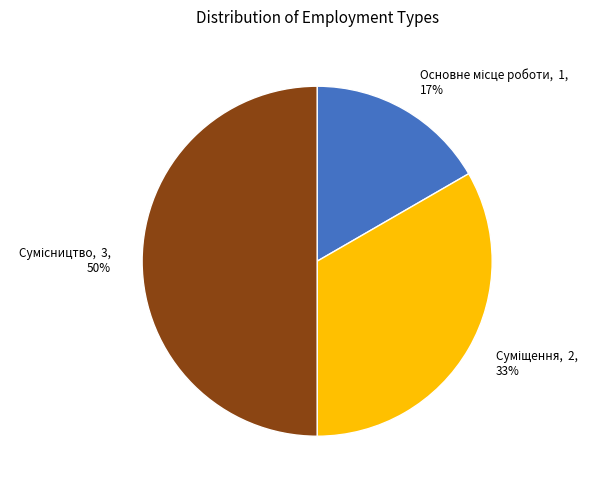

To the nearest percent, what is the average slice percentage?

33%